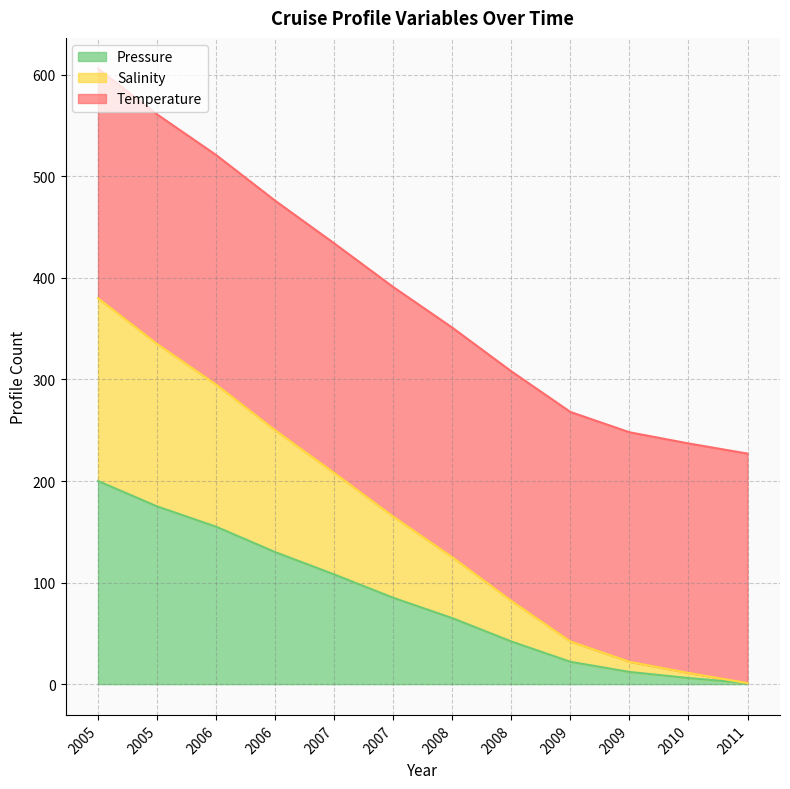

What is the value of the Salinity point at the 7th from the left?

125